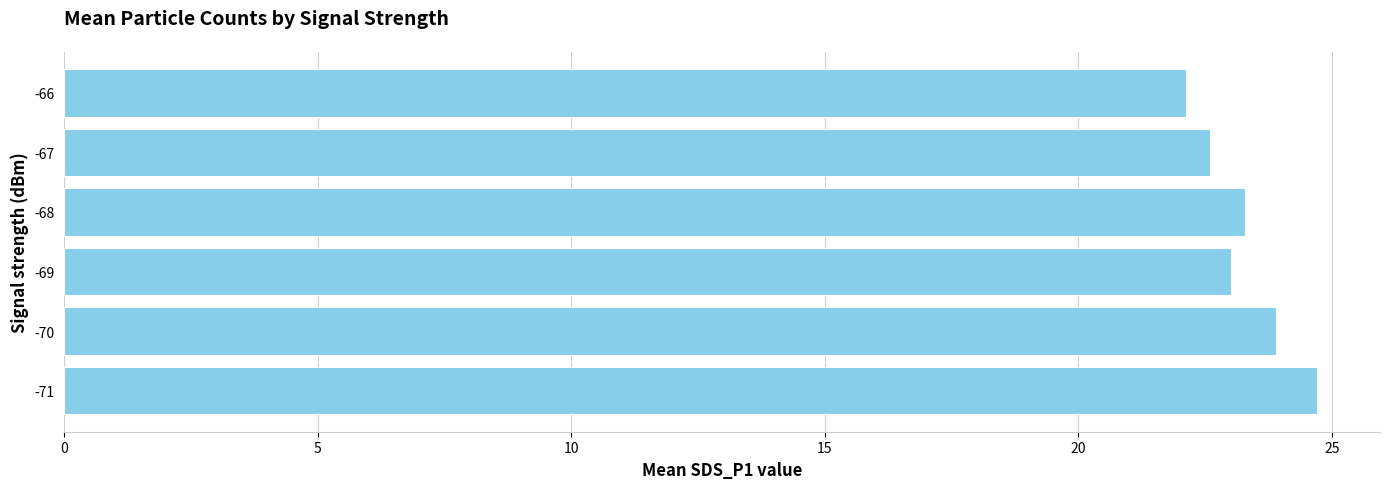

What is the sum of all values?

139.6